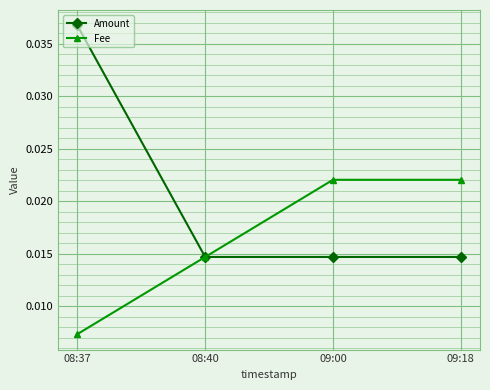

Which category has the highest value across all series?

08:37